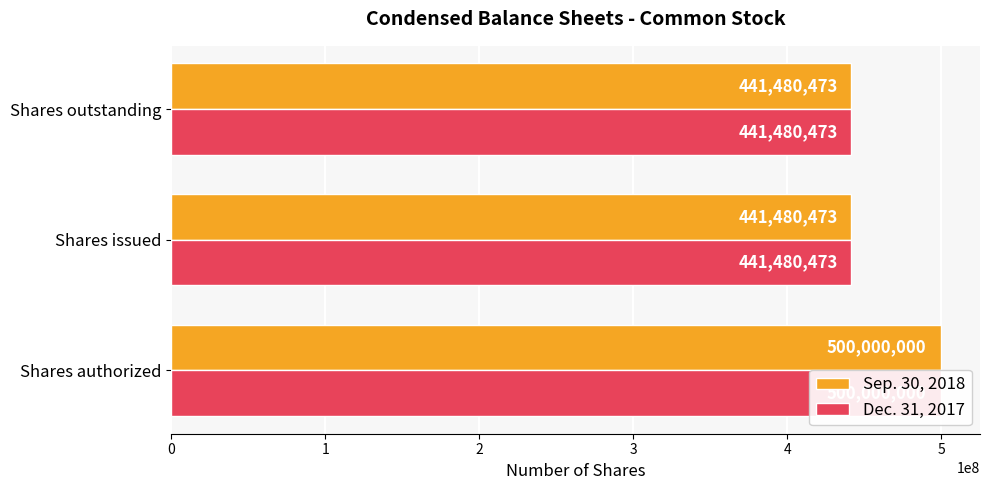

Is it true that Dec. 31, 2017 equals 792177599 at Shares outstanding?

False